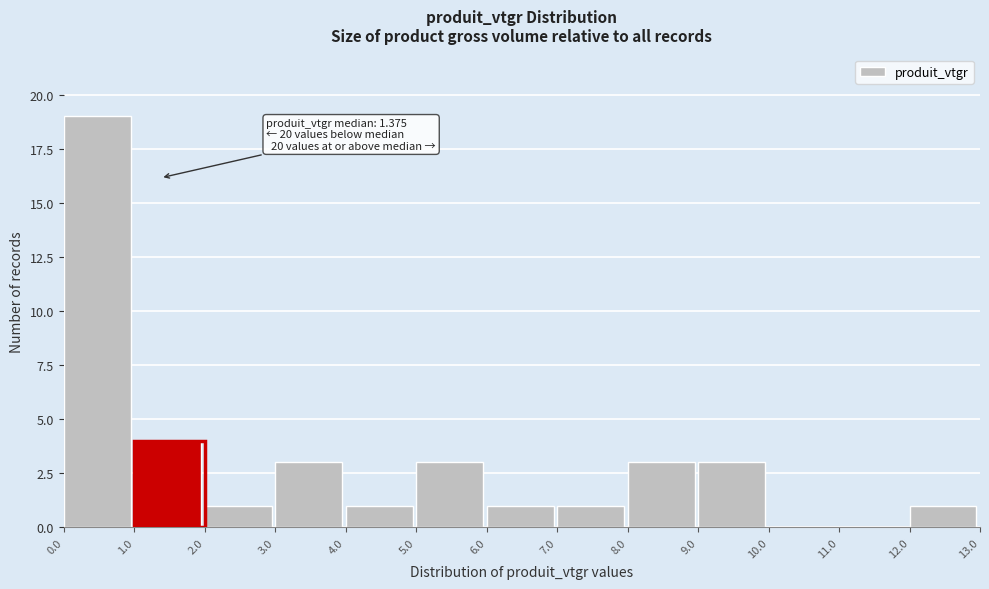

Over which range of the x-axis is the bar tallest?

0.0 to 1.0